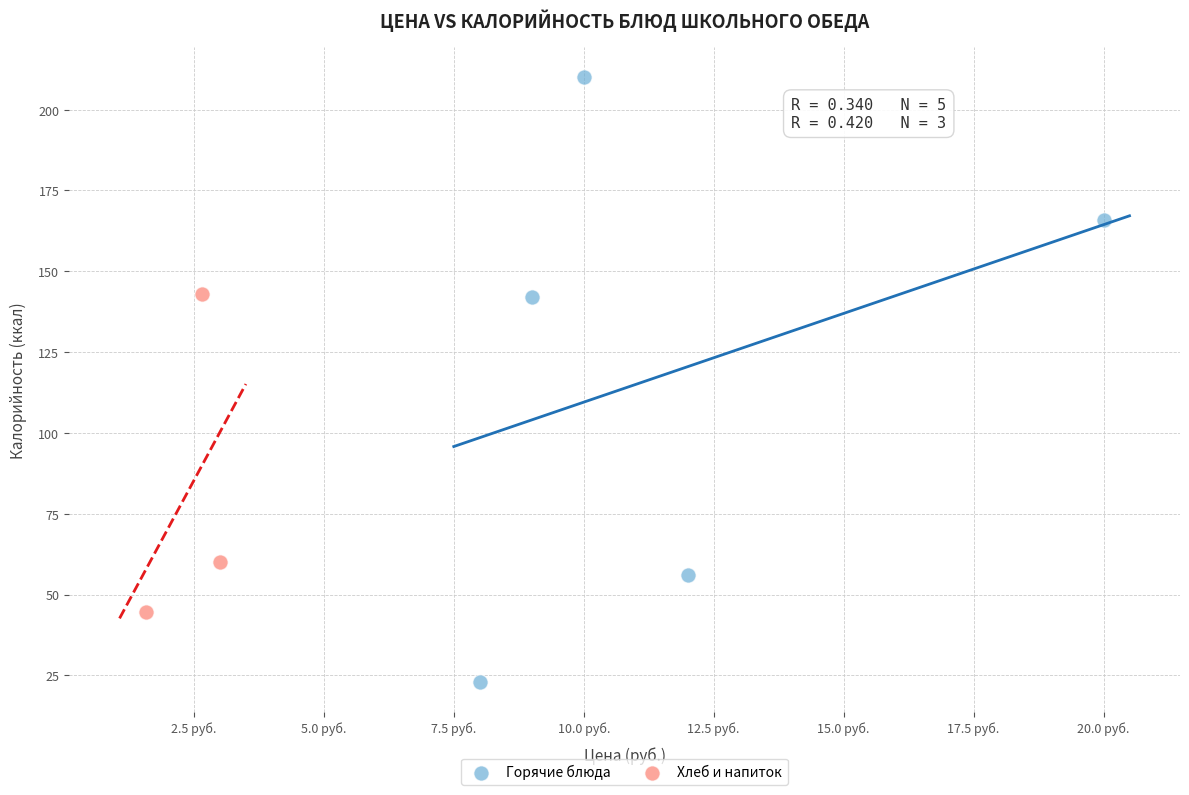

Which series contains the highest Y value?

Горячие блюда